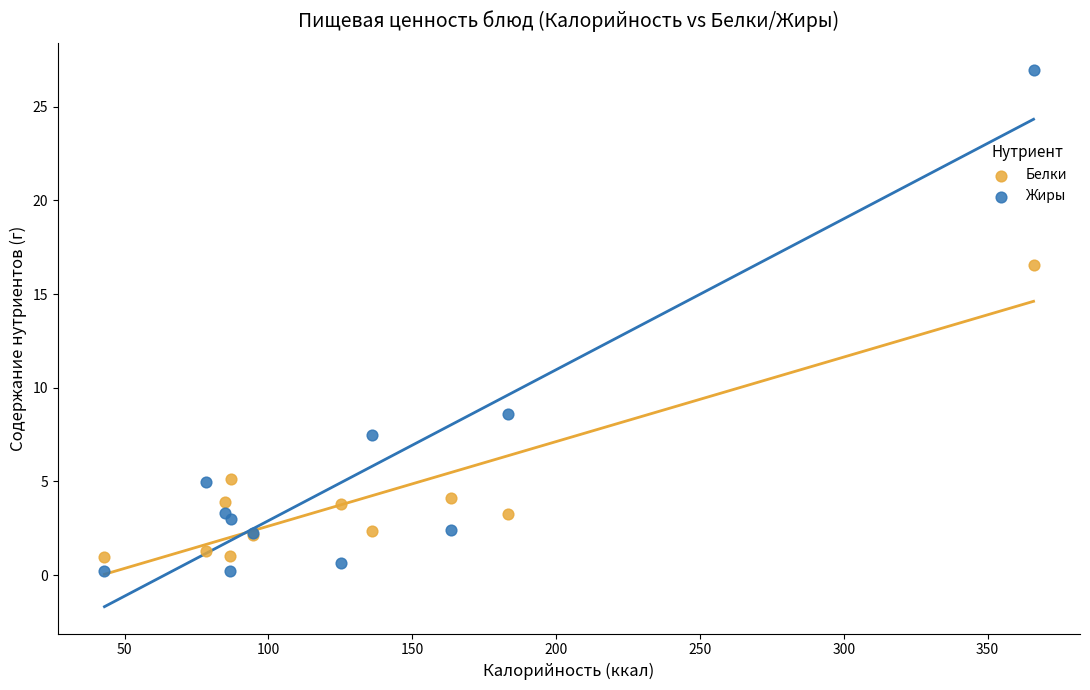

In the Жиры series, what Y value is closest to 13?

8.6